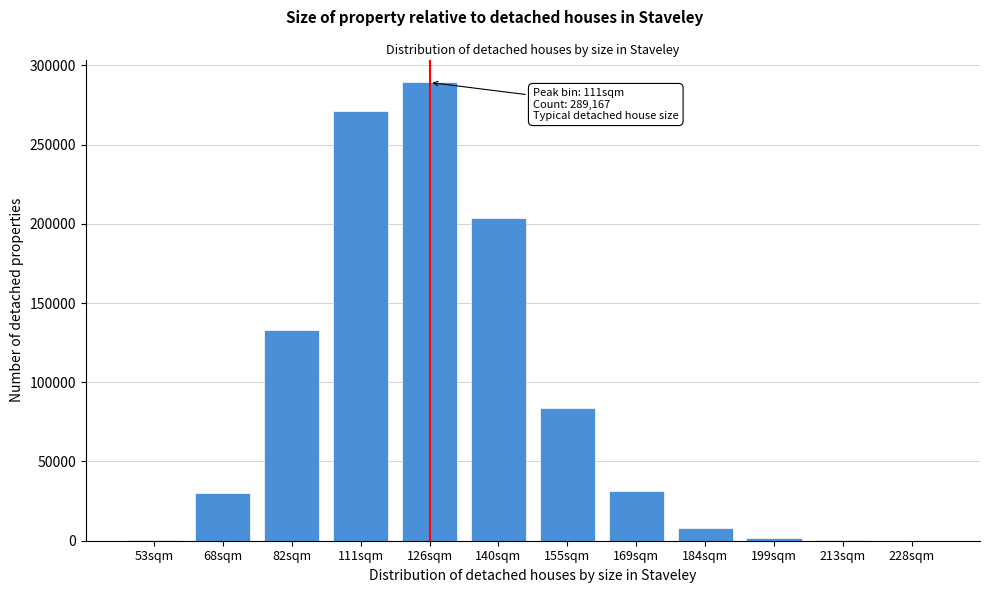

Approximately how many times larger is the value at 126sqm compared to 184sqm?

37.5